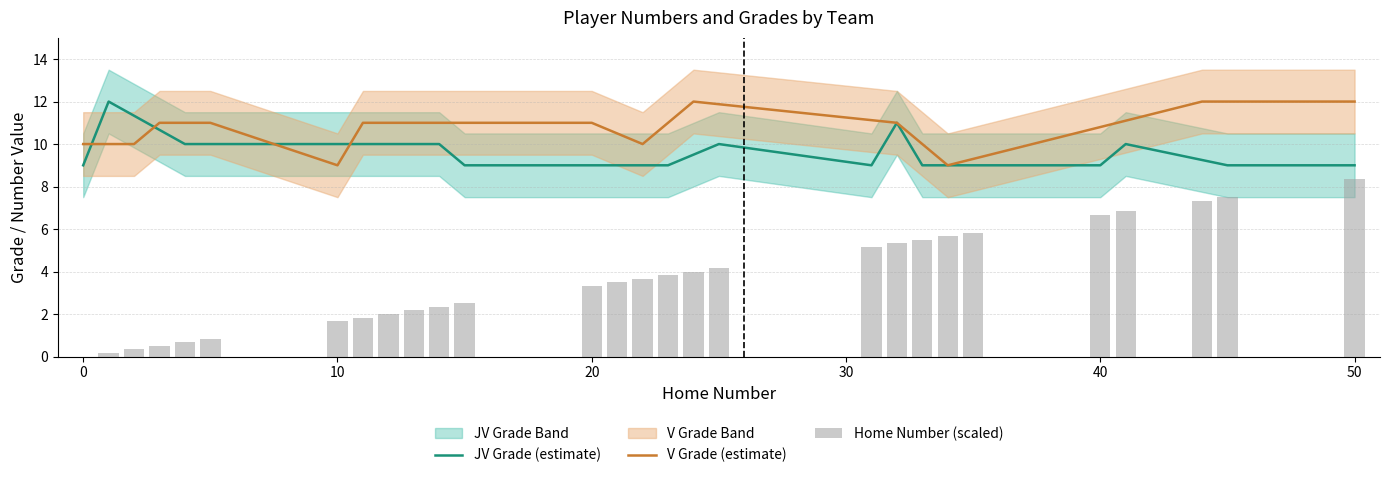

Is it true that V Grade (estimate) equals 4.9 at 20?

False